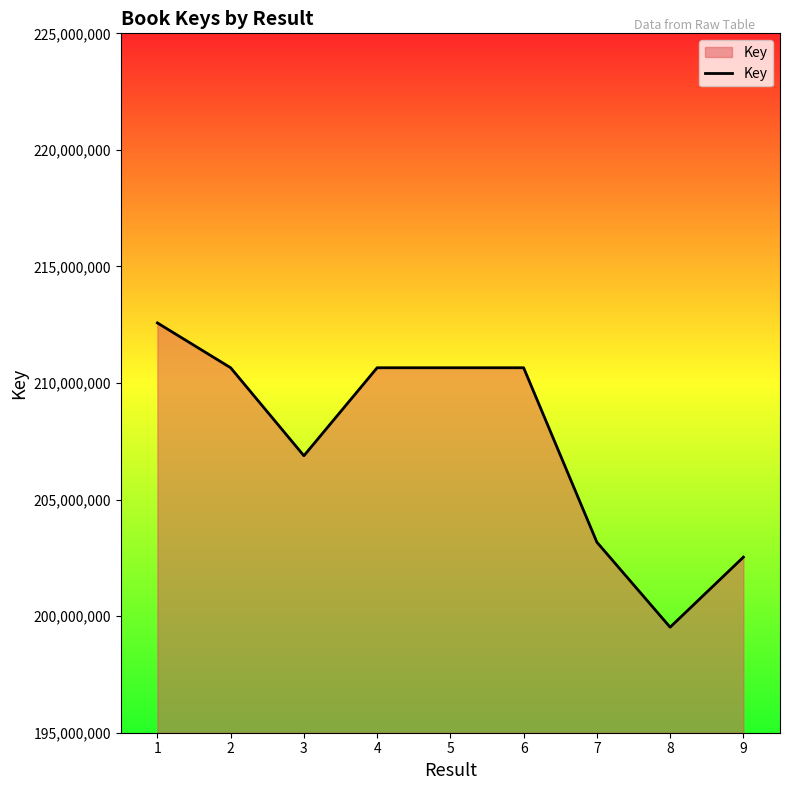

The value at 9 is 67334467. True or false?

False